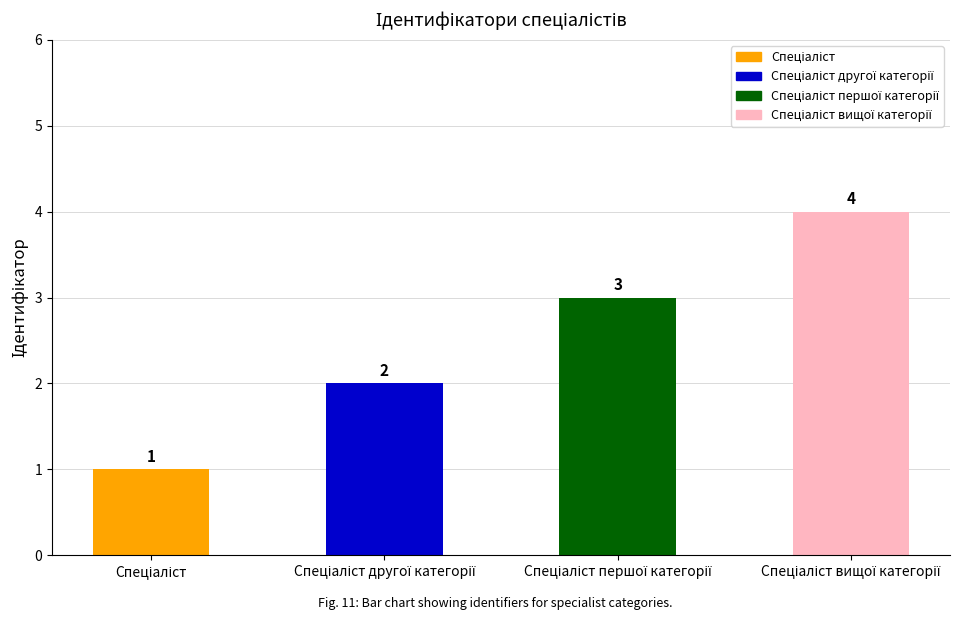

What is the sum of all values?

10